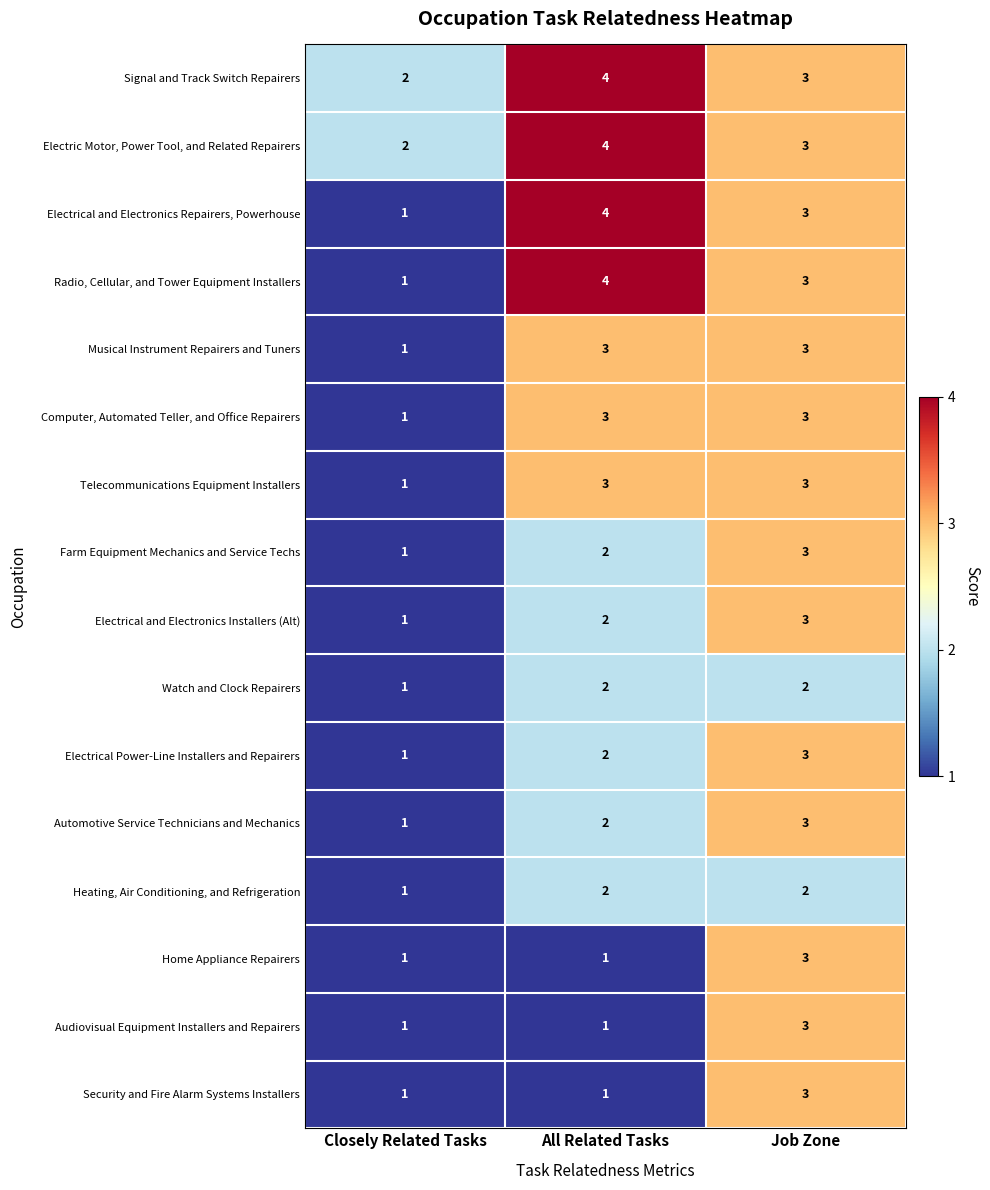

What is the maximum value for Computer, Automated Teller, and Office Repairers?

3